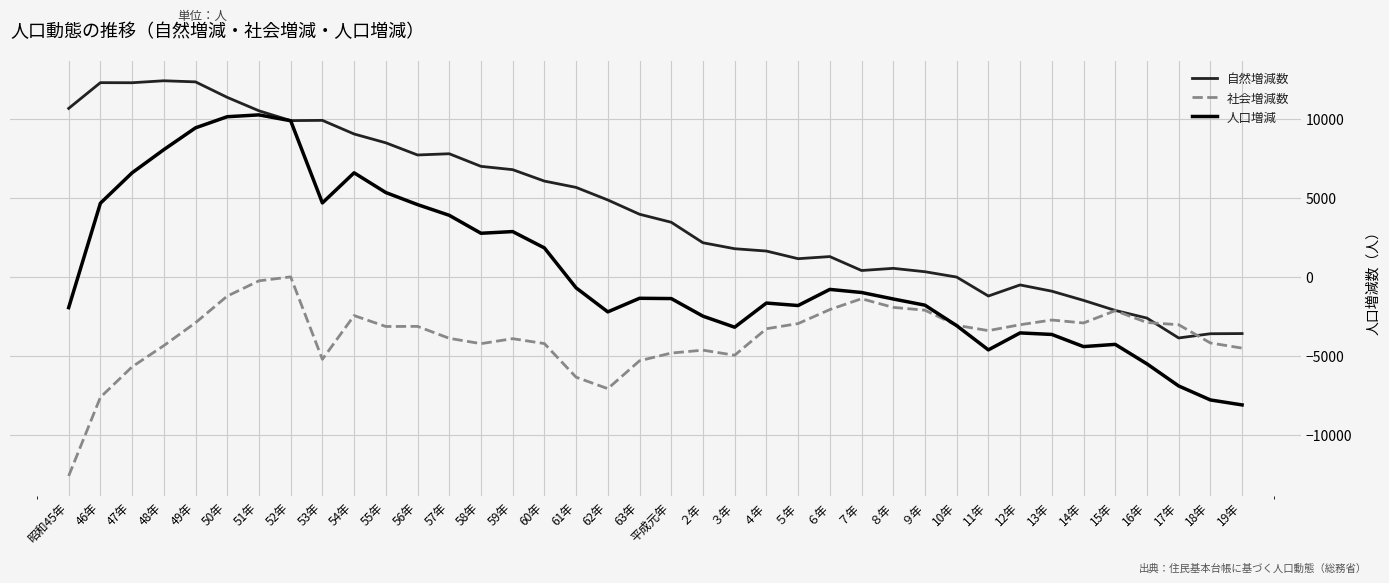

Which series has the largest range (max minus min)?

人口増減